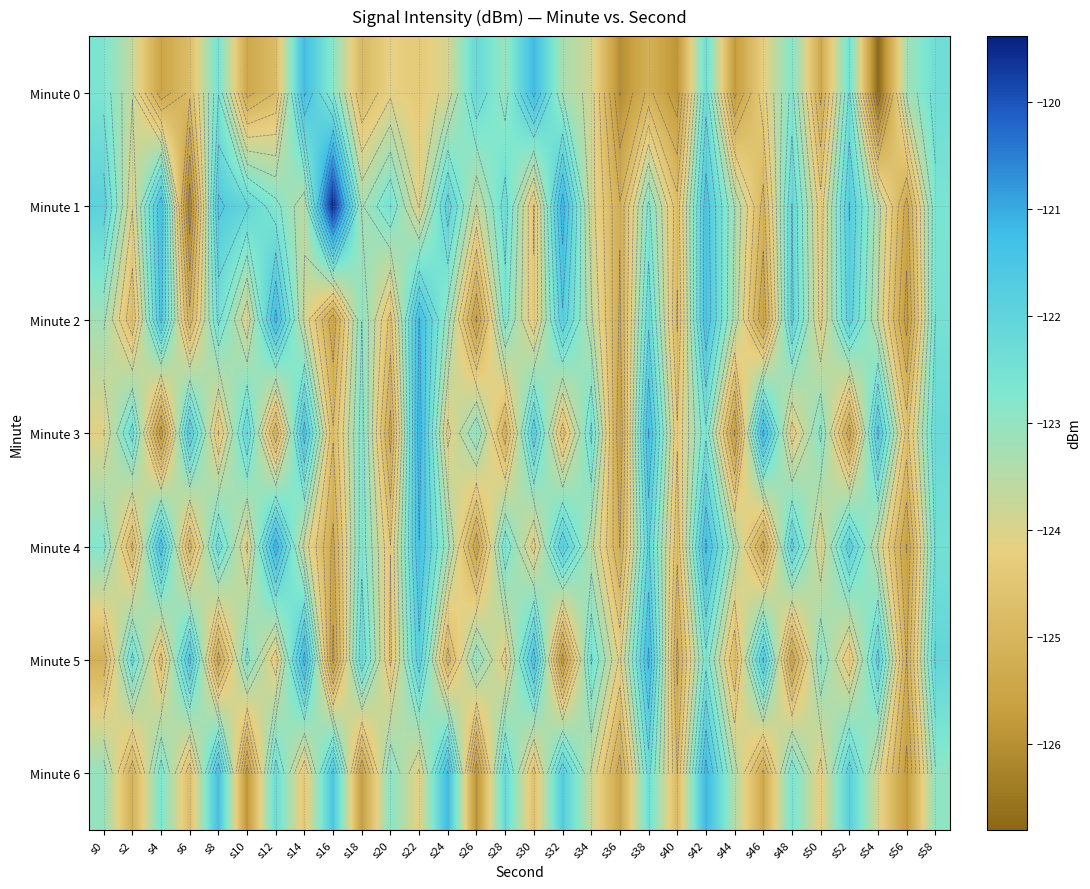

Is it true that Minute 6 equals -124.0 at s54?

True